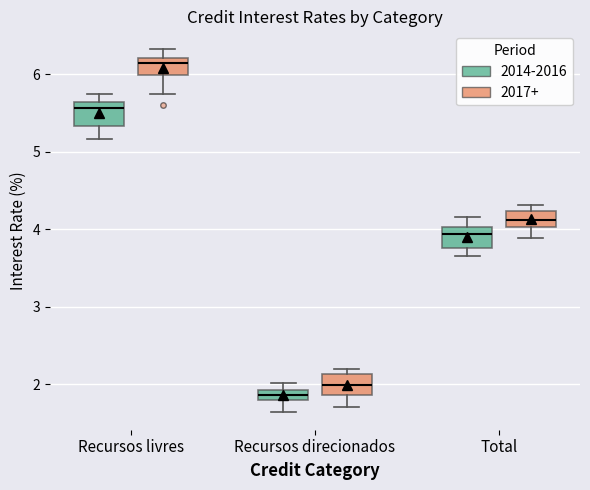

Which box's median line is the highest?

Recursos livres (2017+)